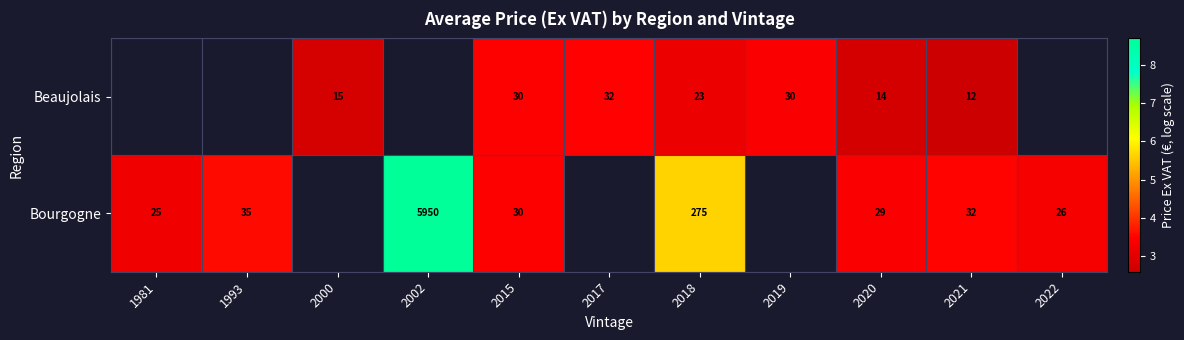

Where does the Beaujolais series first go above 2?

2000